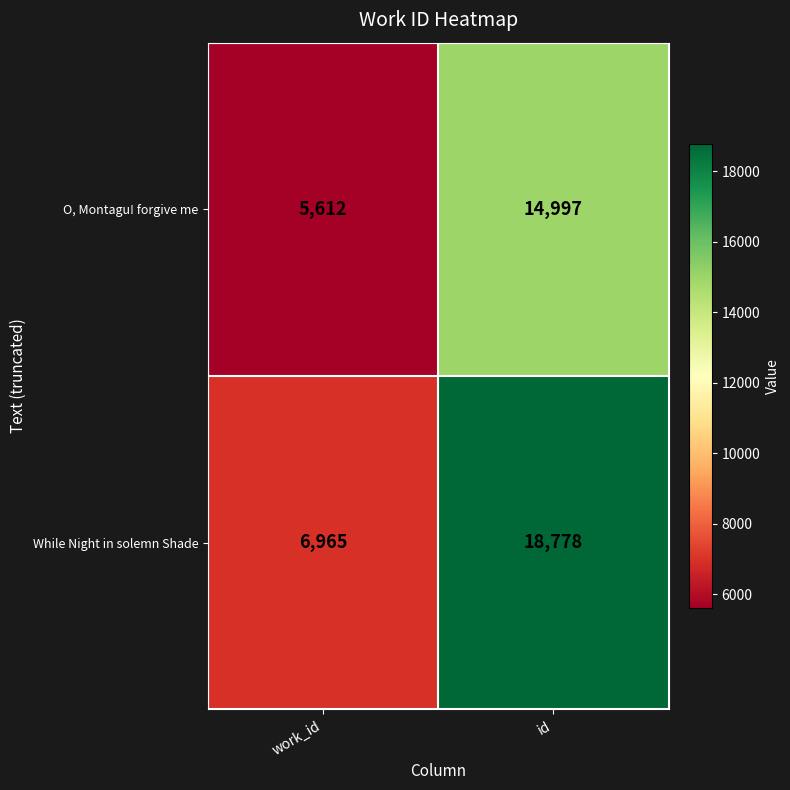

What is the total value across all series at work_id?

12577